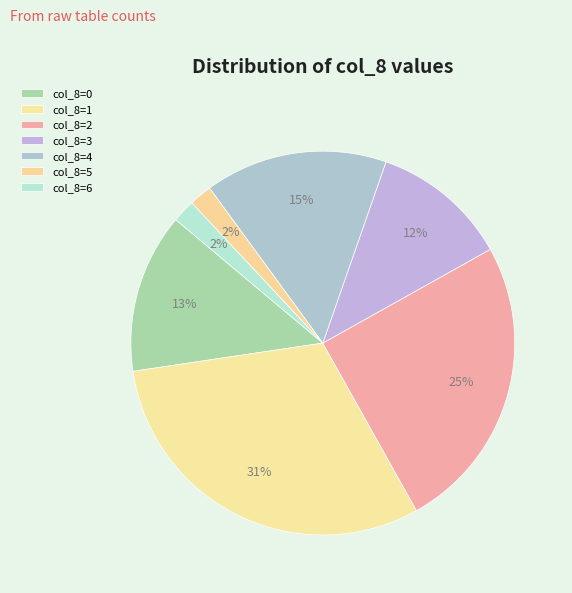

How many slices are in this pie chart?

7